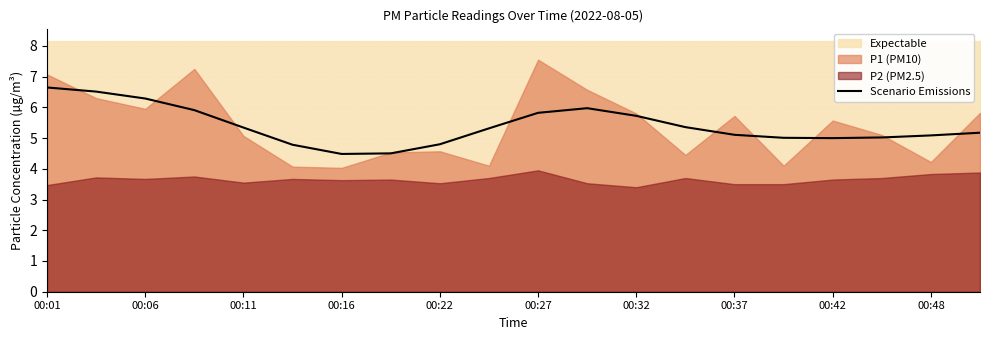

Is it true that Scenario Emissions equals 3.2 at 00:01?

False